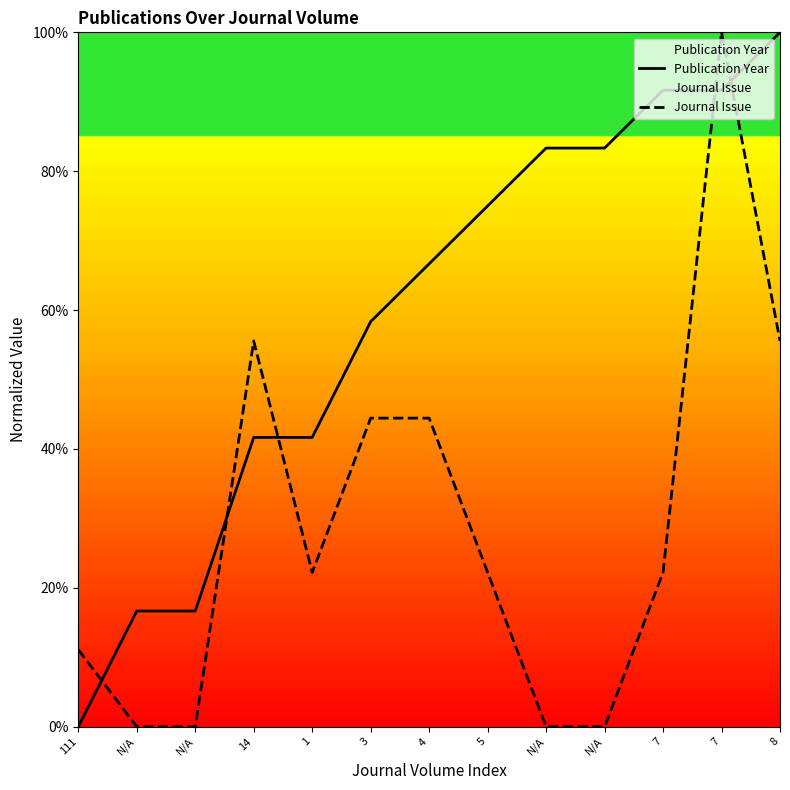

What is the average value of the Publication Year series?

59.0